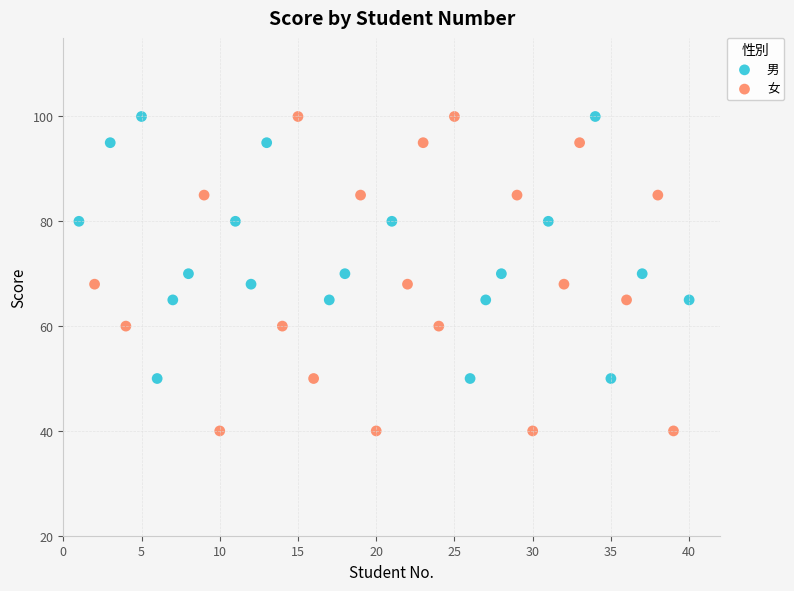

Which series has the largest Y range (max minus min)?

女